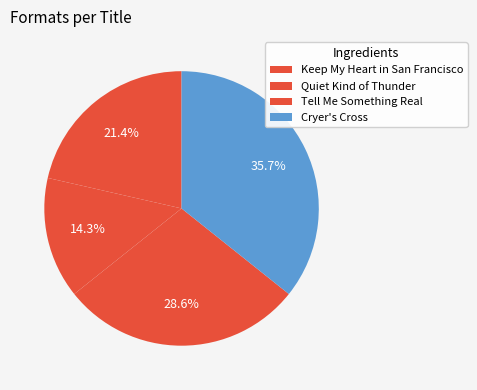

Approximately how many times larger is the value at Cryer's Cross compared to Tell Me Something Real?

1.2